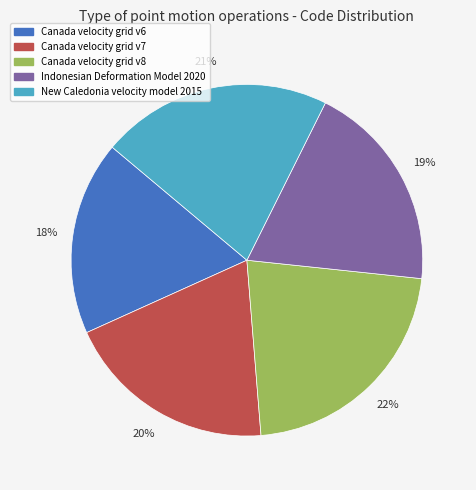

To the nearest percent, what is the average slice percentage?

20%